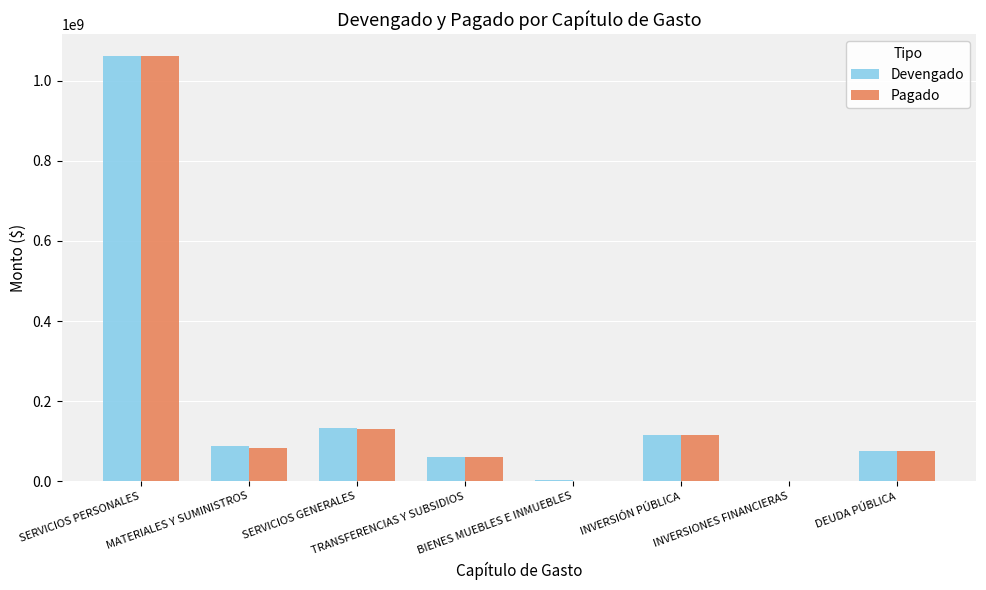

What is the sum of all Devengado values?

1537242466.1